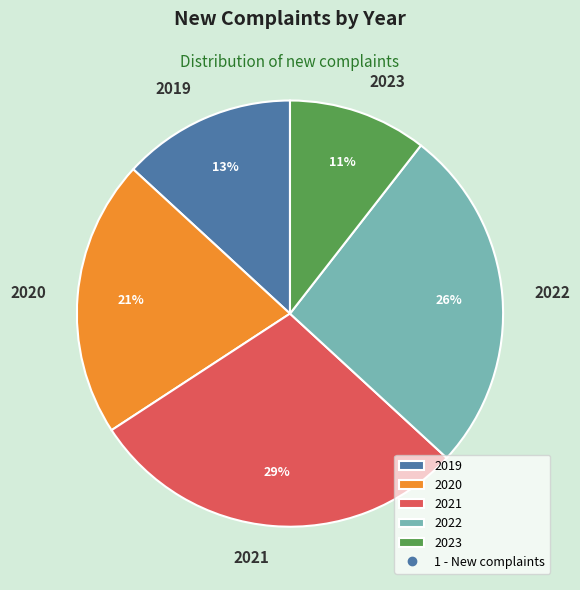

How many slices are in this pie chart?

5